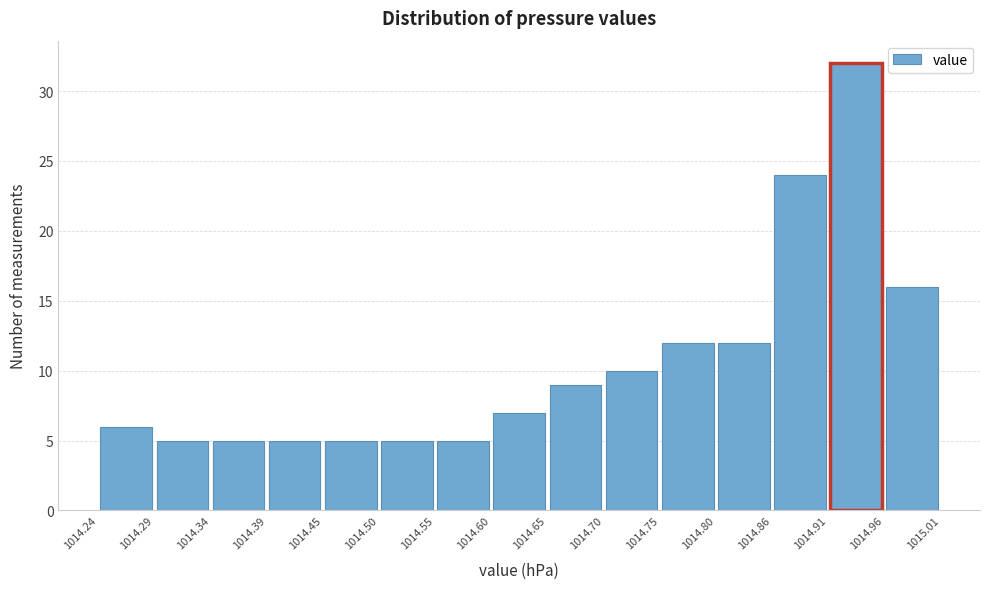

Reading left to right, list every bar in this chart as the range it spans on the x-axis followed by its height. The values are not printed on the chart, so give them approximately, as read against the axis.

1014.24 to 1014.29: 6
1014.29 to 1014.34: 5
1014.34 to 1014.39: 5
1014.39 to 1014.45: 5
1014.45 to 1014.50: 5
1014.50 to 1014.55: 5
1014.55 to 1014.60: 5
1014.60 to 1014.65: 7
1014.65 to 1014.70: 9
1014.70 to 1014.75: 10
1014.75 to 1014.80: 12
1014.80 to 1014.86: 12
1014.86 to 1014.91: 24
1014.91 to 1014.96: 32
1014.96 to 1015.01: 16